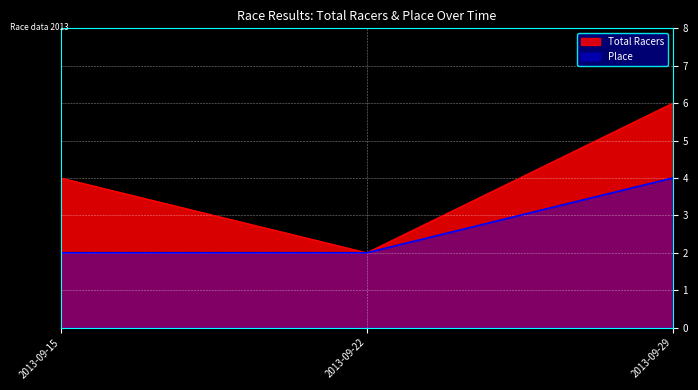

How many Place values are between 2 and 4?

3